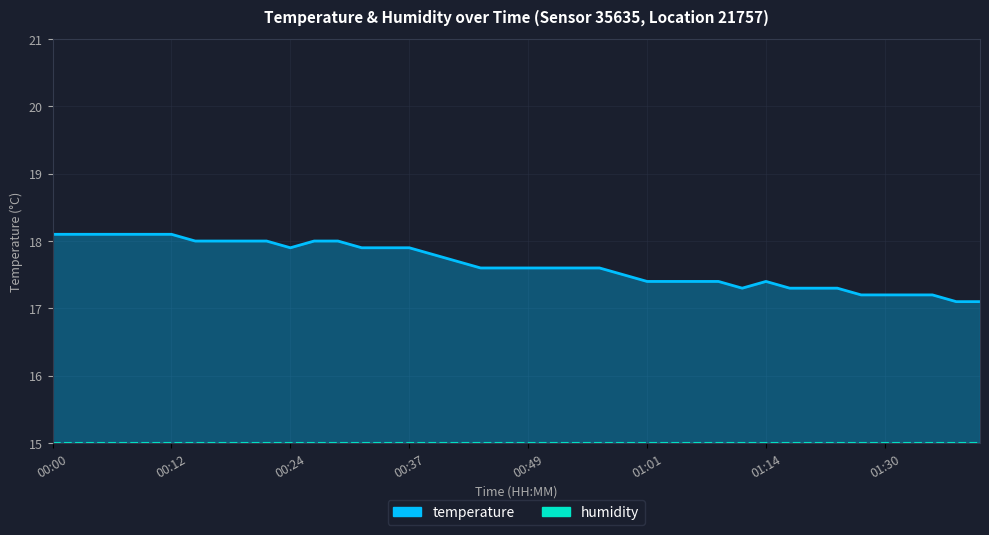

Between 01:01 and 19, which series saw the biggest shift?

temperature_line